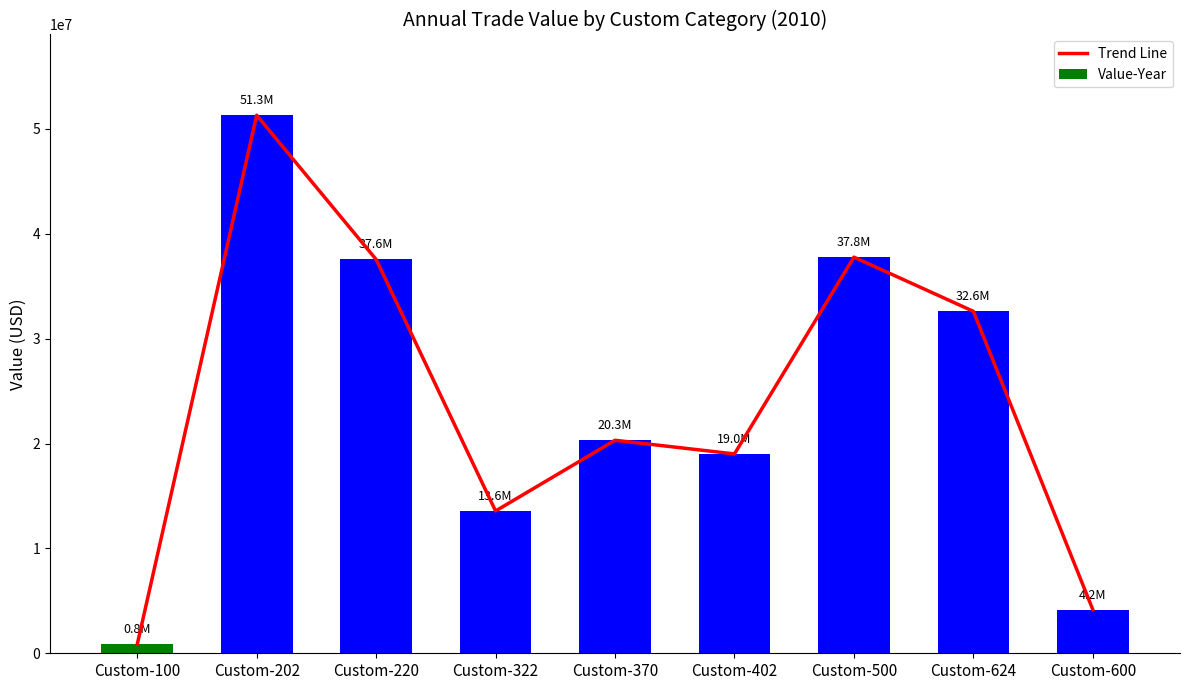

How many groups of bars are there?

9